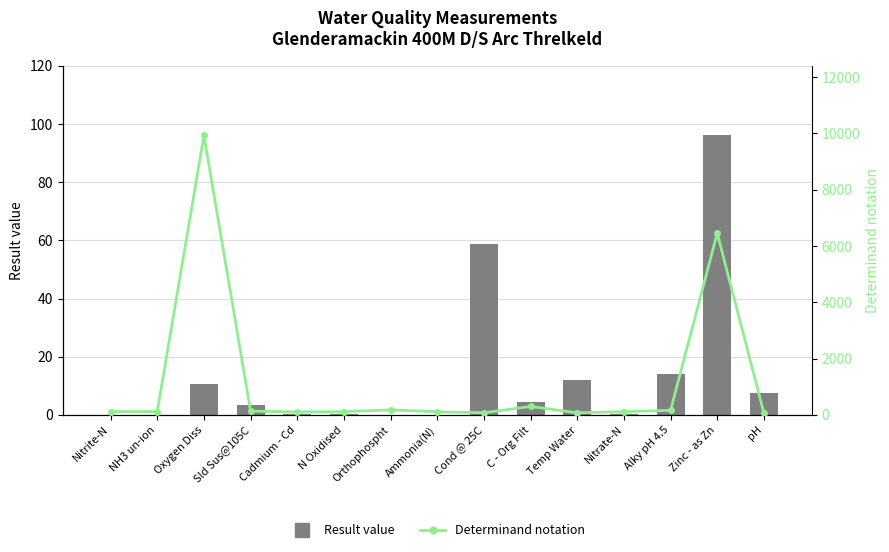

List the labels in order of Determinand notation value, smallest first.

pH, Temp Water, Cond @ 25C, Cadmium - Cd, Ammonia(N), N Oxidised, Nitrate-N, Nitrite-N, NH3 un-ion, Sld Sus@105C, Alky pH 4.5, Orthophospht, C - Org Filt, Zinc - as Zn, Oxygen Diss